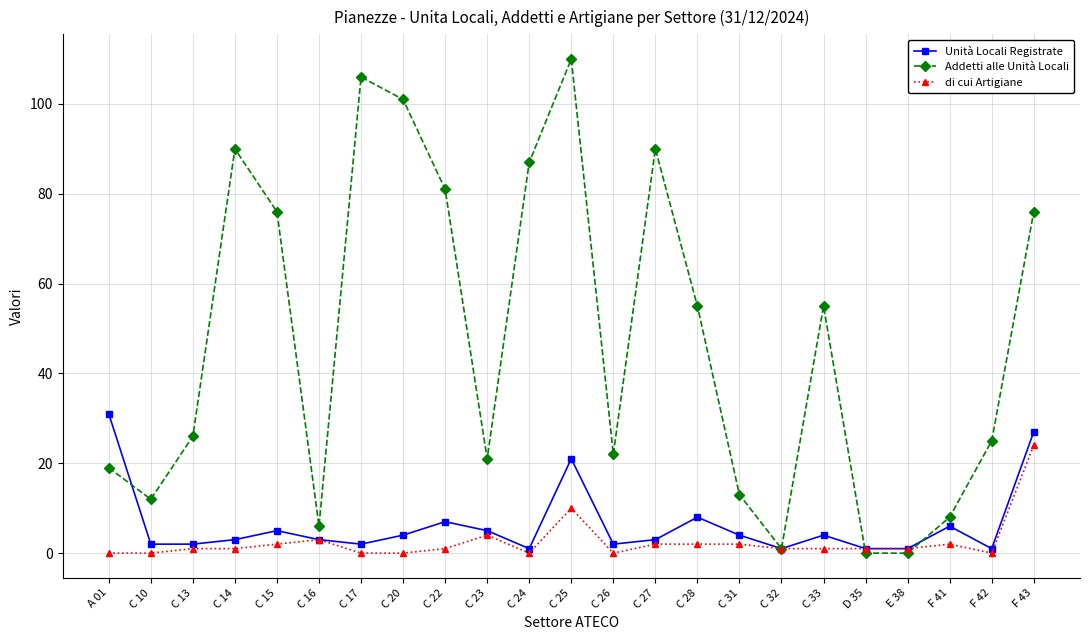

At C 13, list the series in order from largest to smallest.

Addetti alle Unità Locali, Unità Locali Registrate, di cui Artigiane